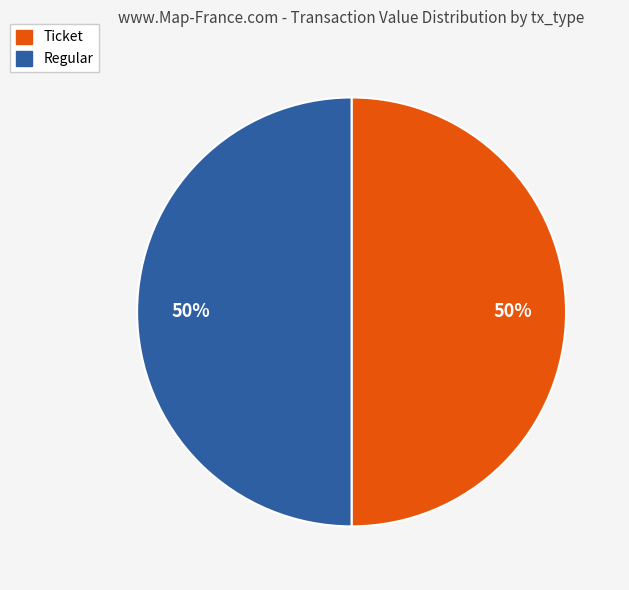

What is the ratio of the value at Ticket to the value at Regular?

1.0